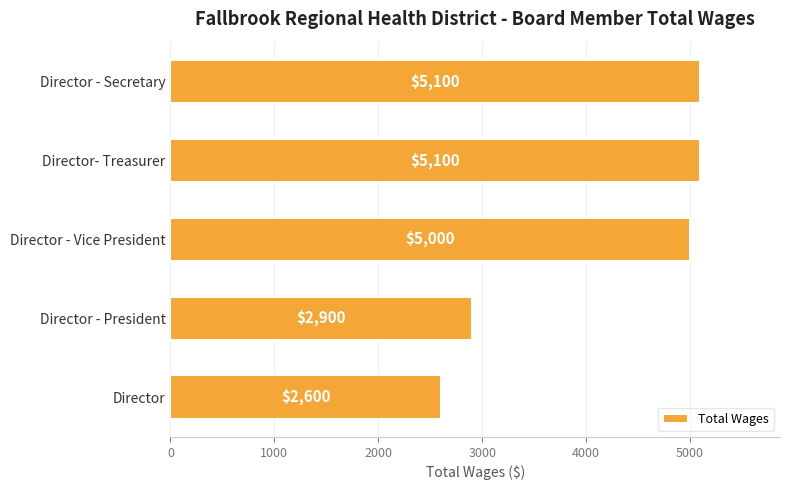

Where is the data nearest to the value 3850?

Director - President